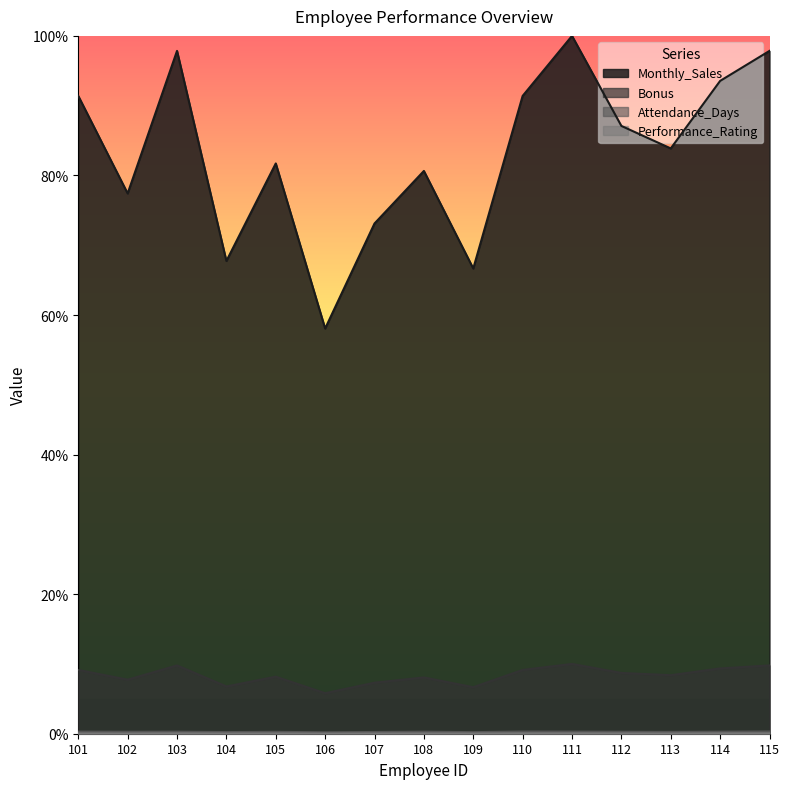

True or false: Performance_Rating and Bonus intersect in this chart.

False